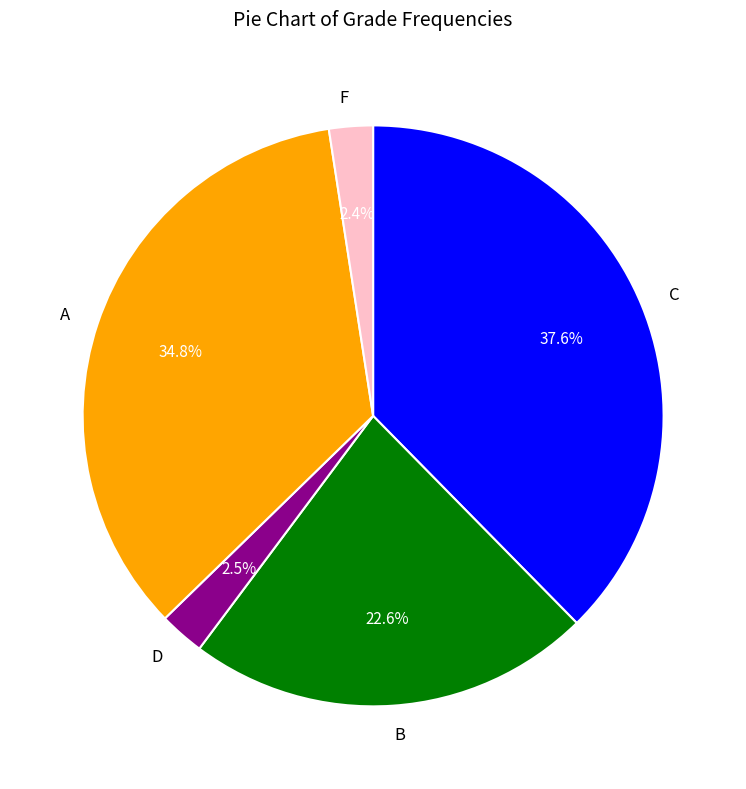

Which slice is the largest?

C